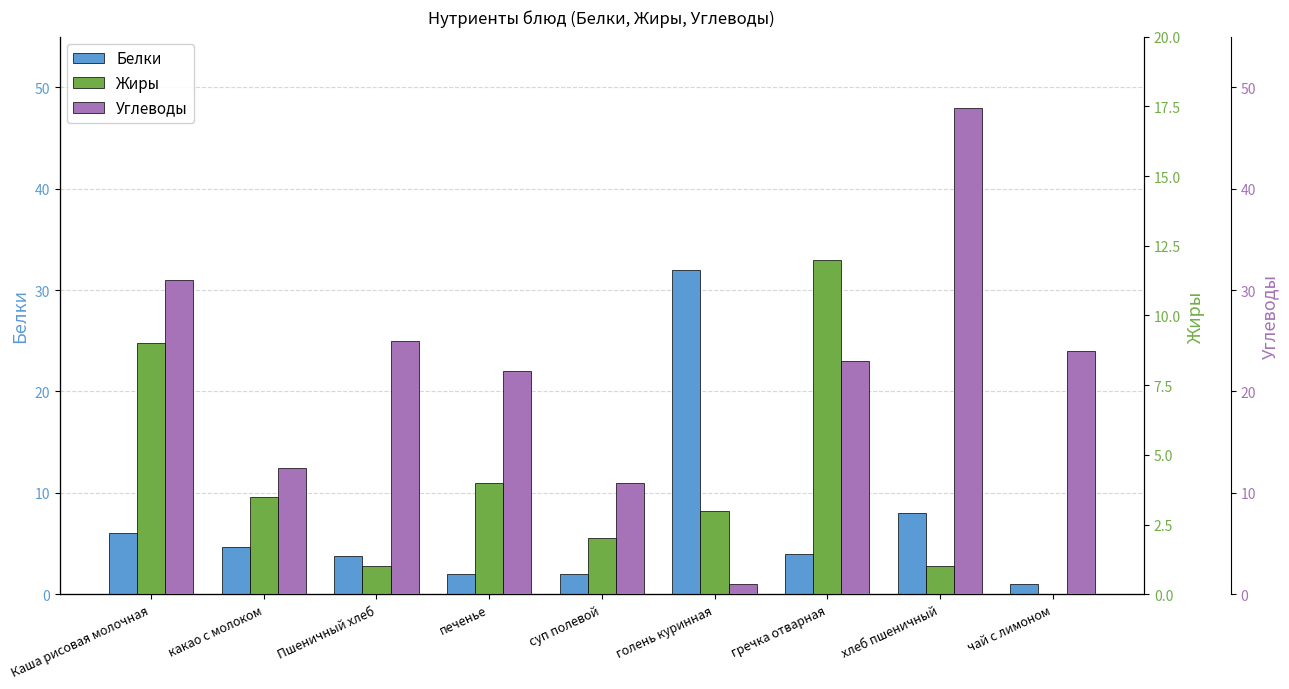

Reading left to right, transcribe all the data shown in this chart.

Белки: Каша рисовая молочная=6.0	какао с молоком=4.7	Пшеничный хлеб=3.8	печенье=2.0	суп полевой=2.0	голень куринная=32.0	гречка отварная=4.0	хлеб пшеничный=8.0	чай с лимоном=1.0
Жиры: Каша рисовая молочная=9.0	какао с молоком=3.5	Пшеничный хлеб=1.0	печенье=4.0	суп полевой=2.0	голень куринная=3.0	гречка отварная=12.0	хлеб пшеничный=1.0	чай с лимоном=0.0
Углеводы: Каша рисовая молочная=31.0	какао с молоком=12.5	Пшеничный хлеб=25.0	печенье=22.0	суп полевой=11.0	голень куринная=1.0	гречка отварная=23.0	хлеб пшеничный=48.0	чай с лимоном=24.0